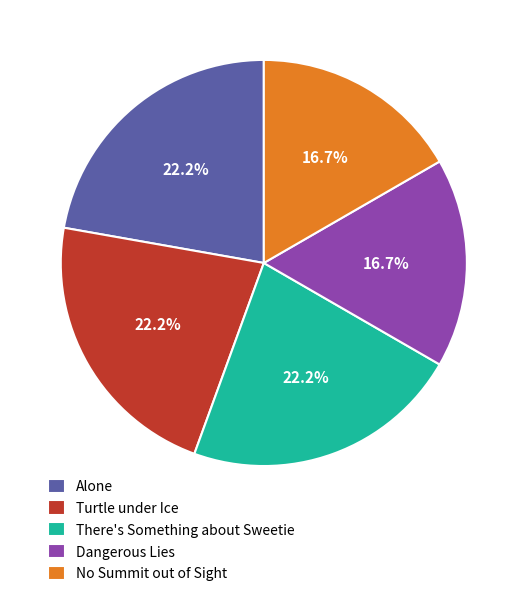

To the nearest percent, what is the difference between the Dangerous Lies and There's Something about Sweetie slice percentages?

6%